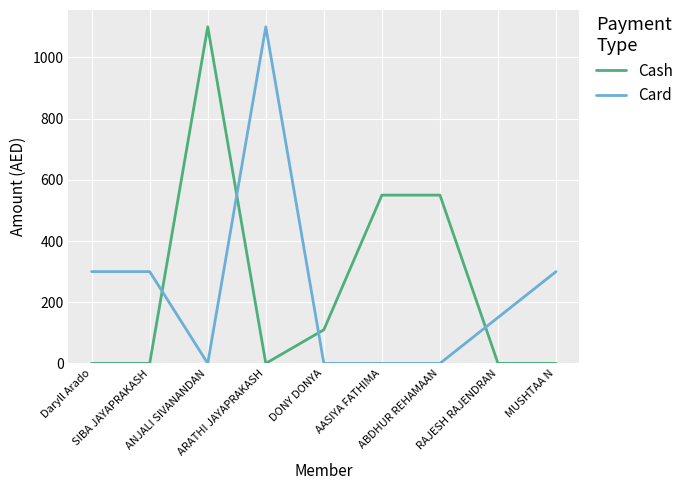

What is the maximum value shown in the chart?

1100